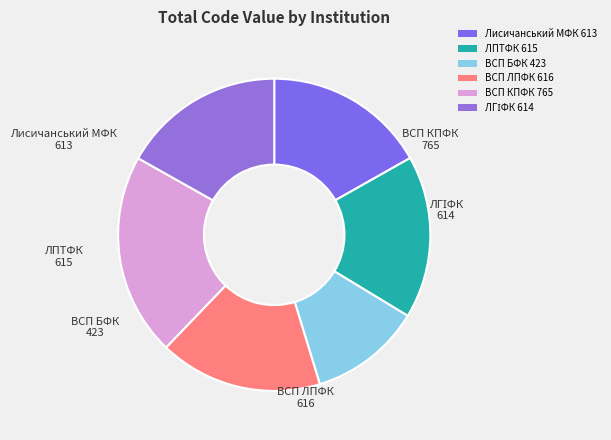

True or false: Лисичанський МФК accounts for 17% of the total.

True